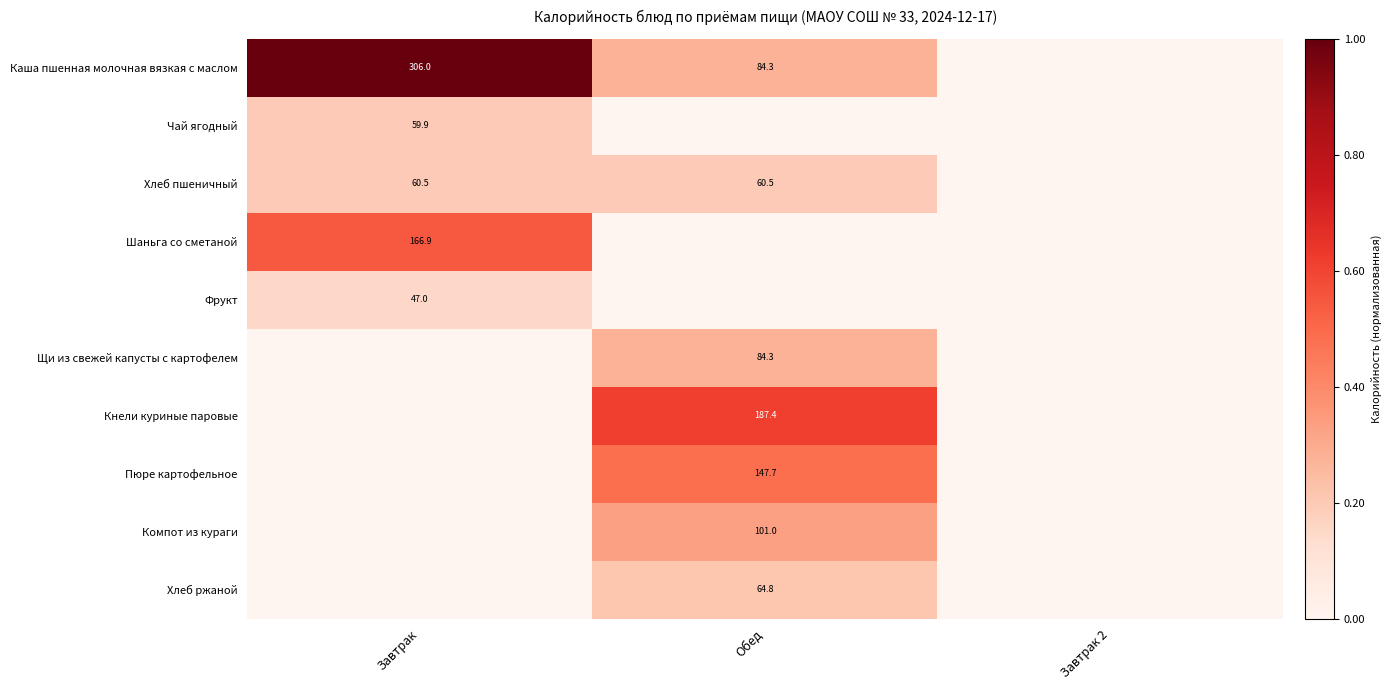

The value of Шаньга со сметаной at Завтрак is 55.5. True or false?

False